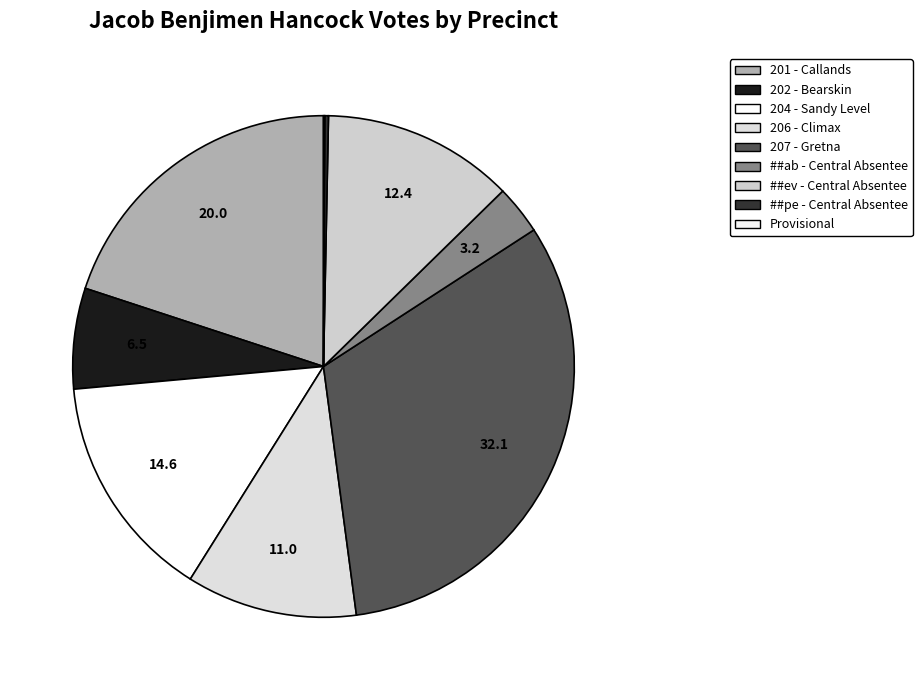

Does any single category account for the majority?

No